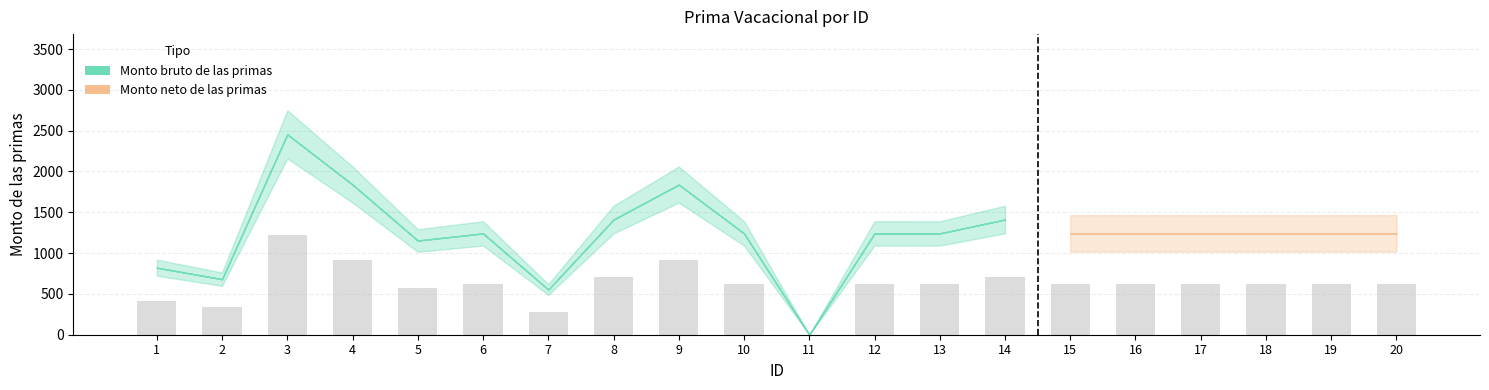

What is the greatest value displayed?

1227.7